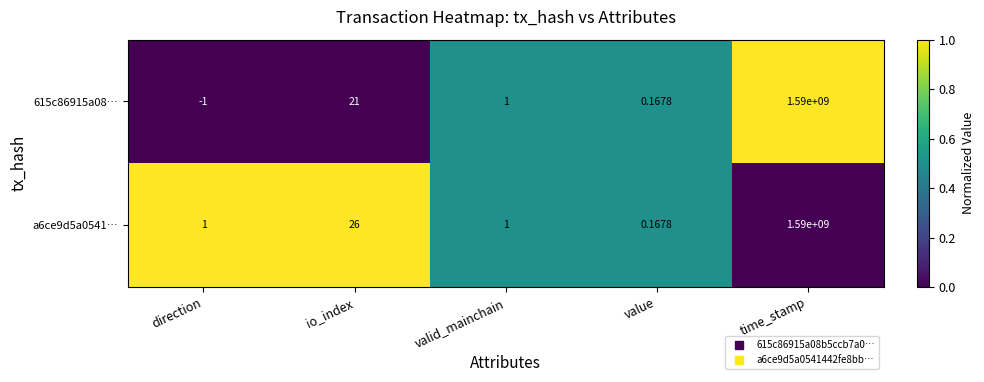

List the labels in order of 615c86915a08… value, smallest first.

direction, value, valid_mainchain, io_index, time_stamp